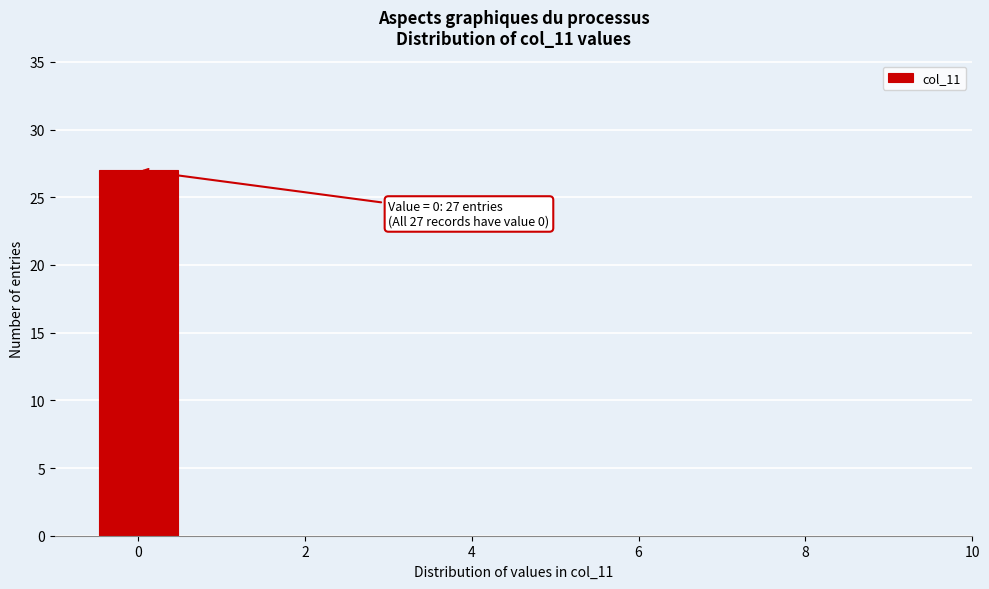

Which range on the x-axis has the tallest bar?

-0.5 to 0.5